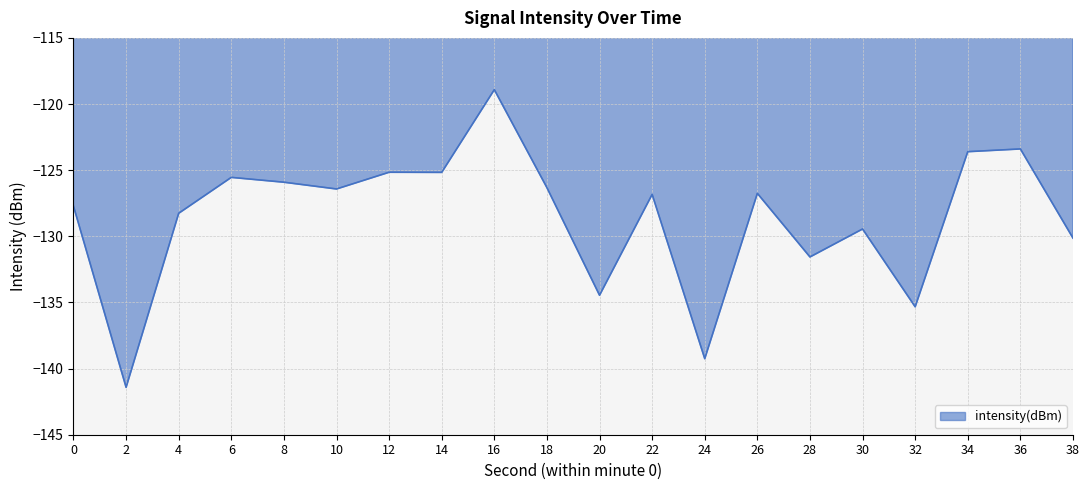

What is the maximum value shown in the chart?

-118.9